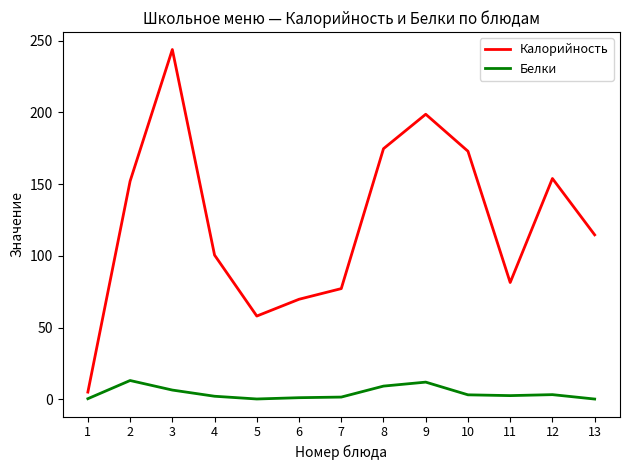

At which category does Белки reach its first local peak?

2